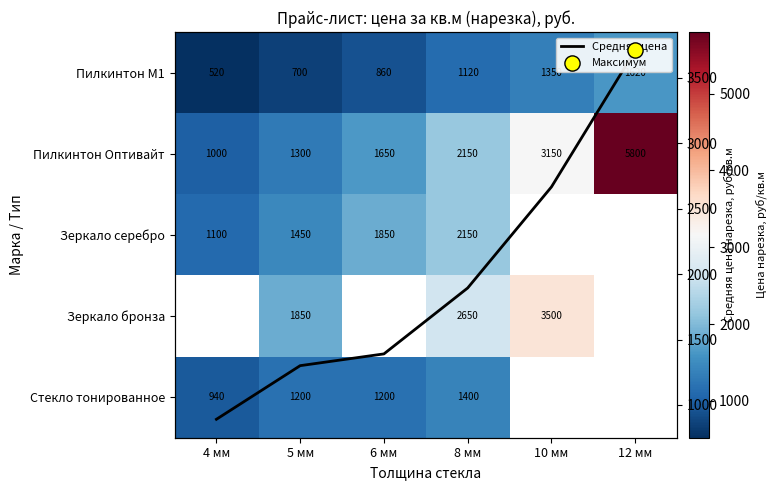

What is the average value of the Пилкинтон Оптивайт series?

2508.3